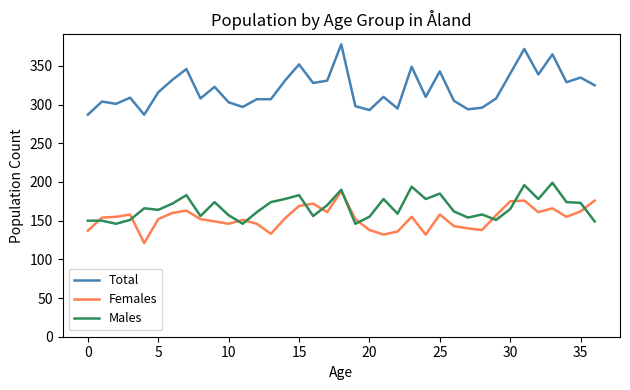

What is the maximum value shown in the chart?

378